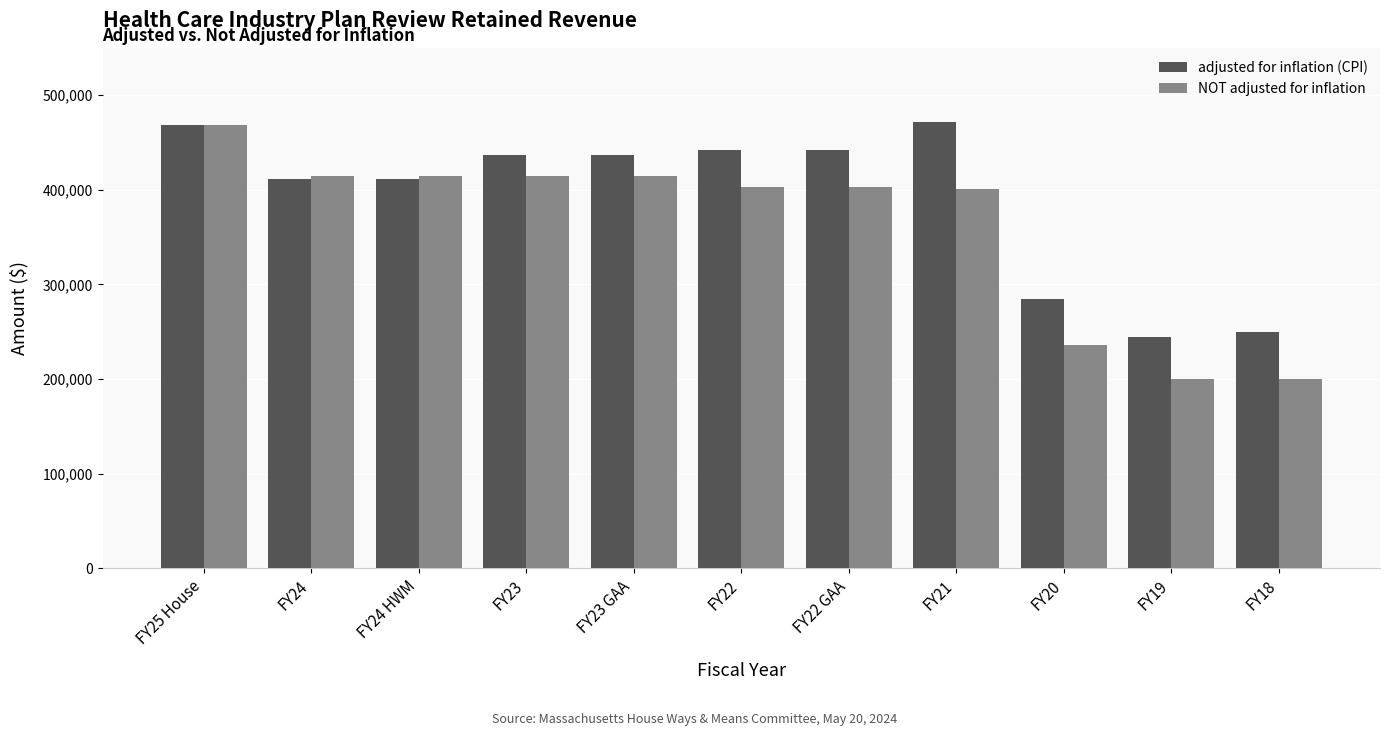

What is the lowest value of the adjusted for inflation (CPI) series?

244335